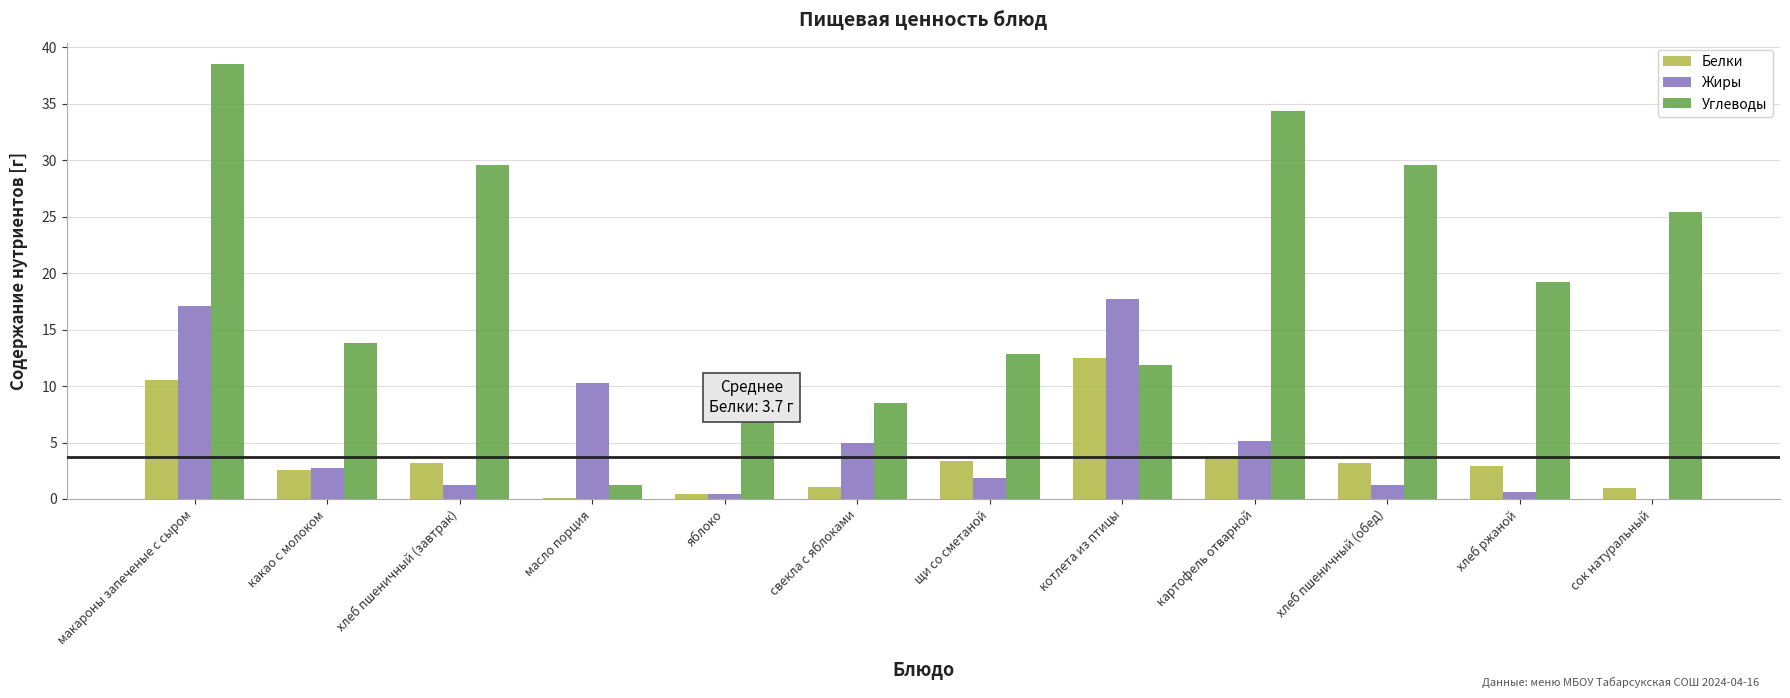

At which category is the sum across all series the highest?

макароны запеченые с сыром